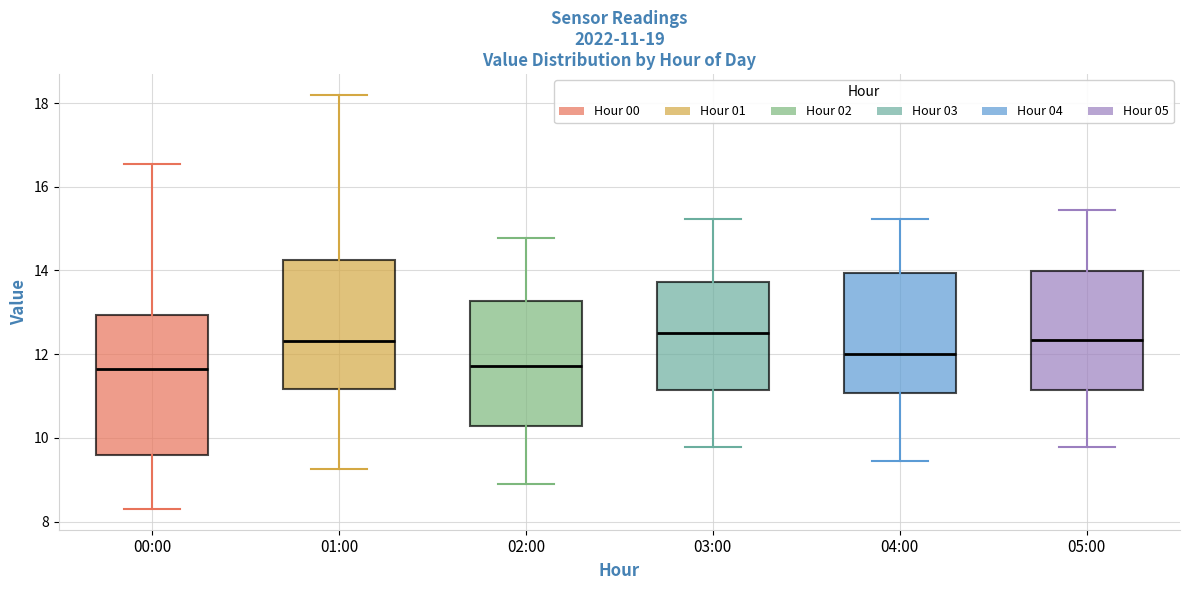

Comparing the boxes themselves (not the whiskers), which one is the tallest?

00:00